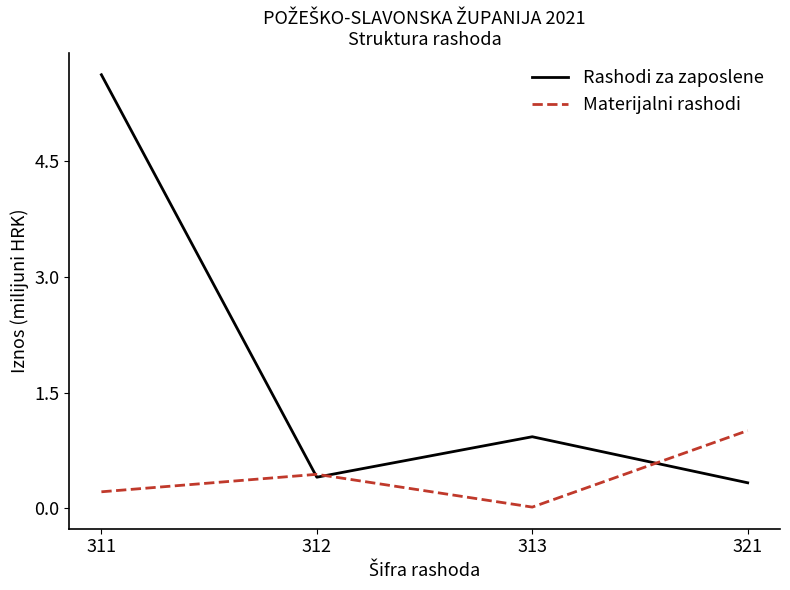

At 311, list the series in order from largest to smallest.

Rashodi za zaposlene, Materijalni rashodi